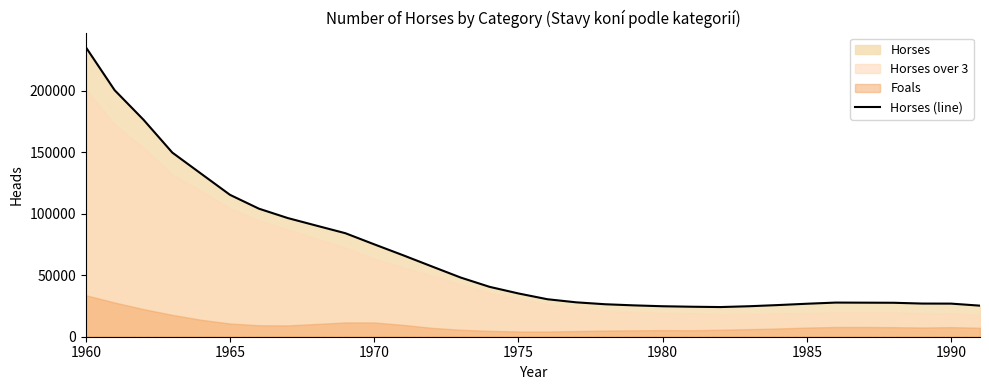

What is the highest value of the Horses (line) series?

235574